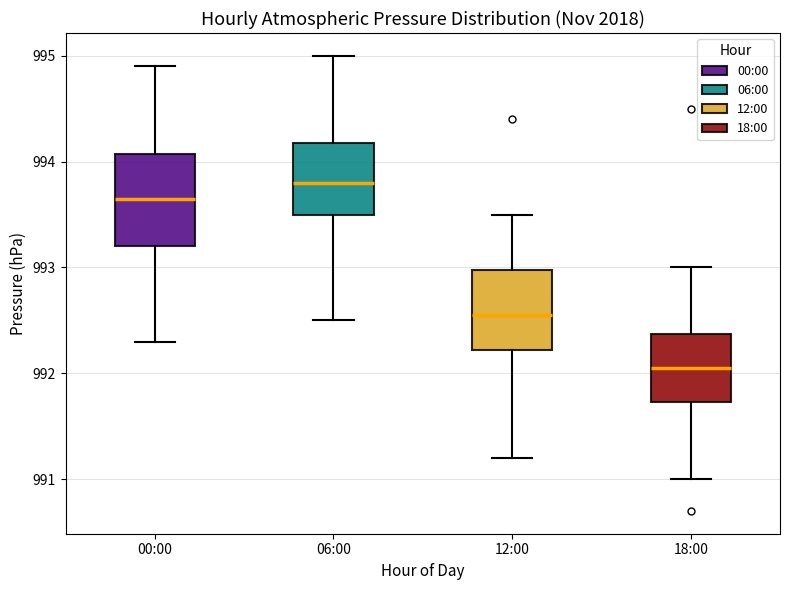

Where does the median line of the box for 12:00 sit on the y-axis? The values are not printed on the chart, so give them approximately, as read against the axis.

992.6